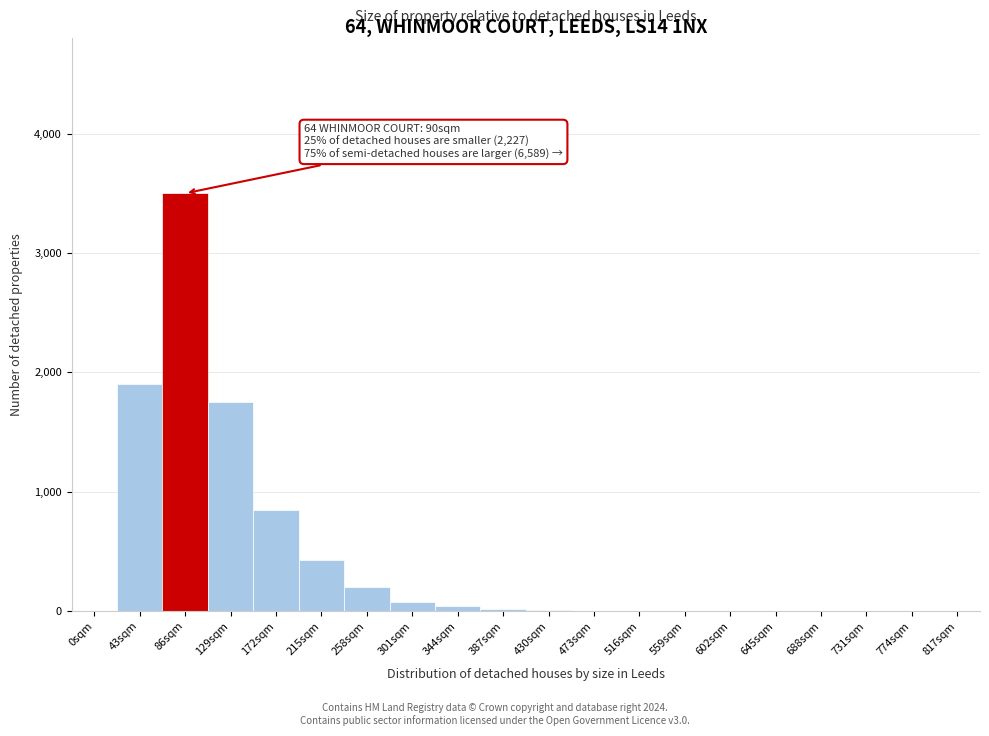

Approximately how many times larger is the value at 215sqm compared to 258sqm?

2.1